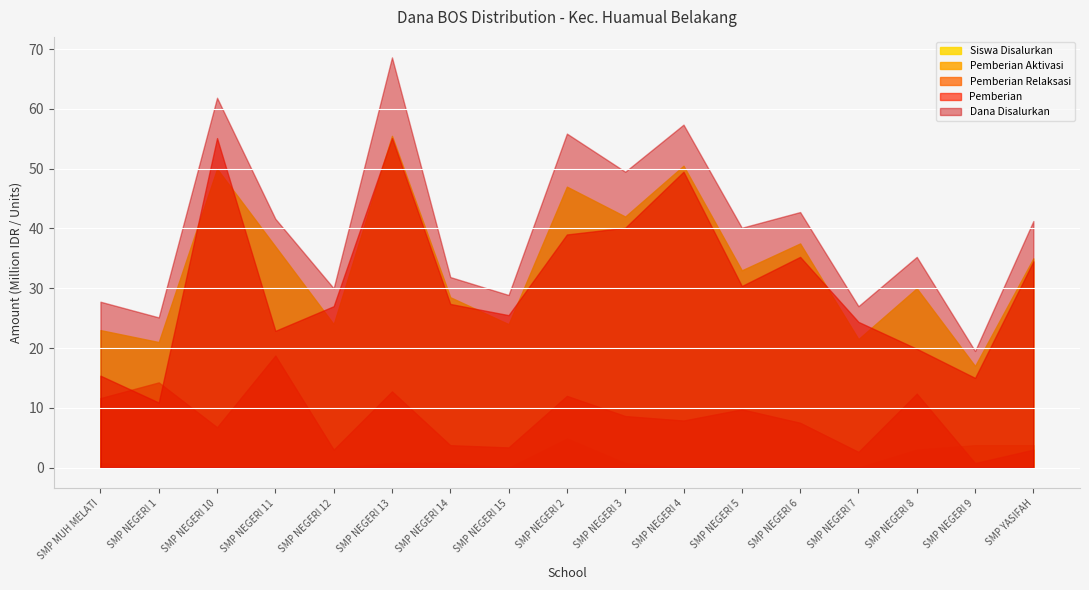

The value of Pemberian Relaksasi at SMP NEGERI 11 is 18750000. True or false?

True